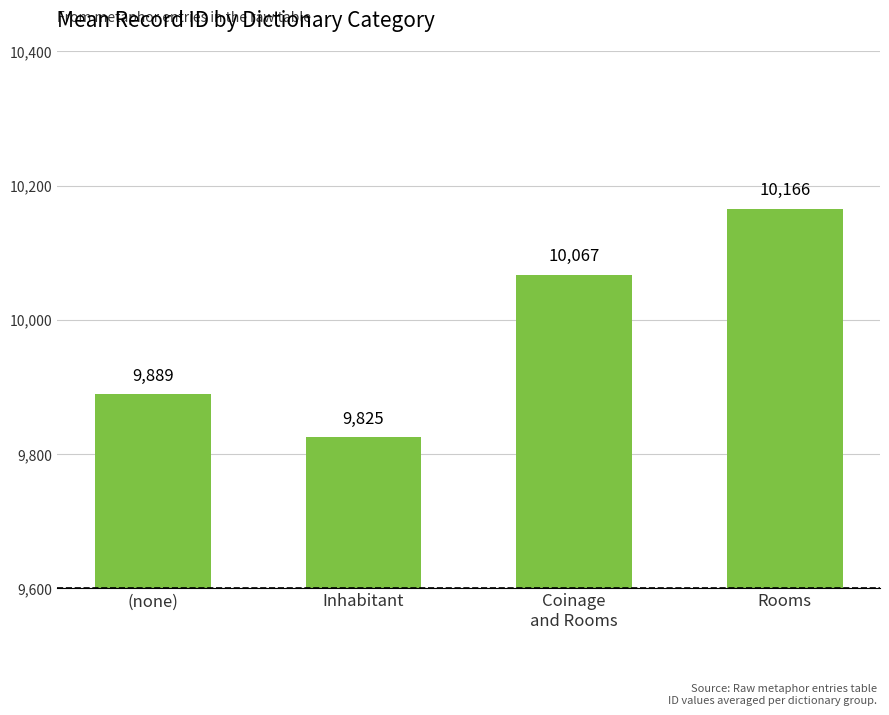

What position from the left is Coinage
and Rooms?

3